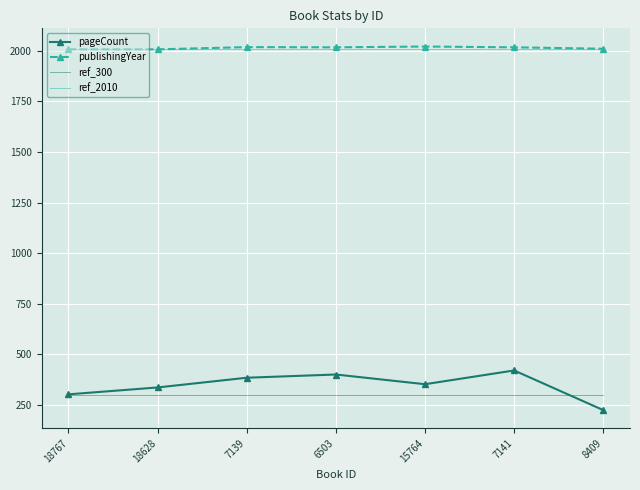

What is the difference between the highest and lowest values at 6503?

1717